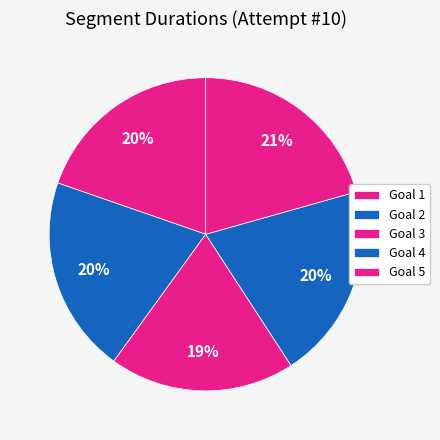

To the nearest percent, what percentage of the pie is Goal 5?

21%